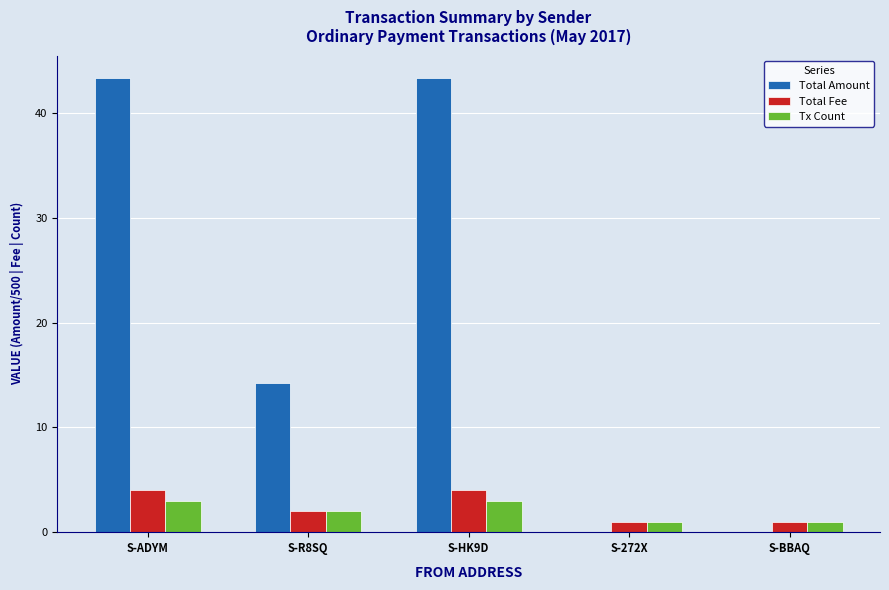

What is the maximum value shown in the chart?

43.3